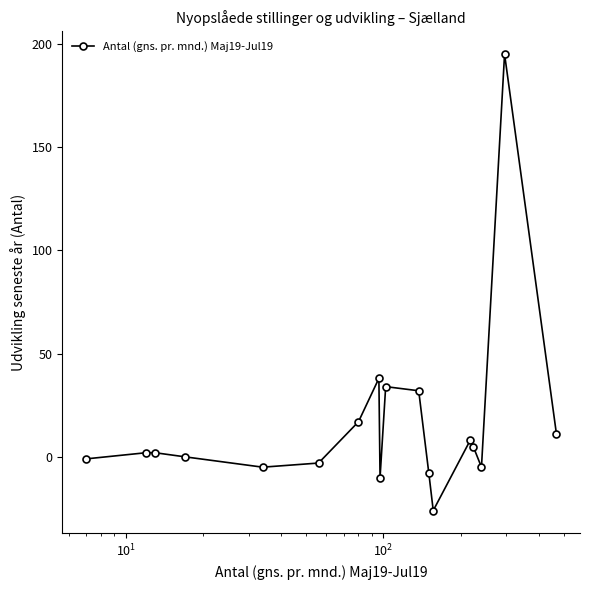

Reading left to right, list all the values displayed in this chart.

-1	2	2	0	-5	-3	17	38	-10	34	32	-8	-26	8	5	-5	195	11